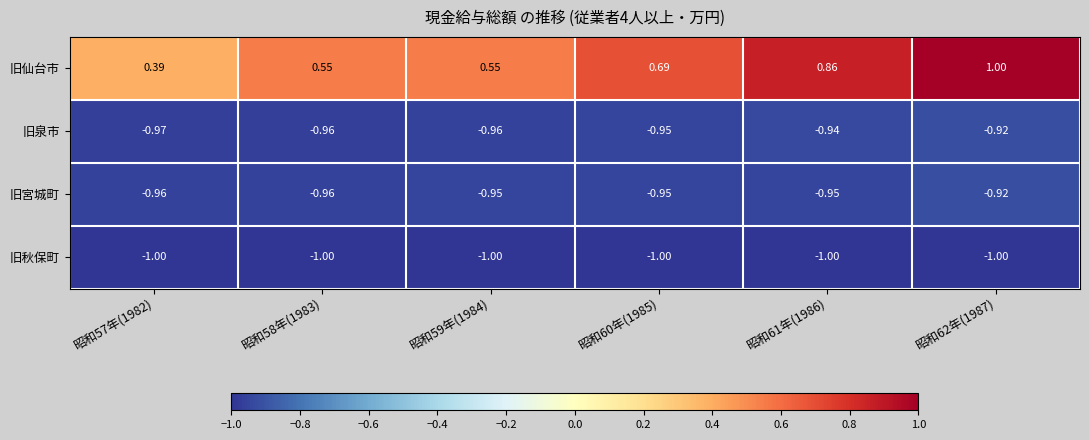

Which series has the largest total across all categories?

旧仙台市